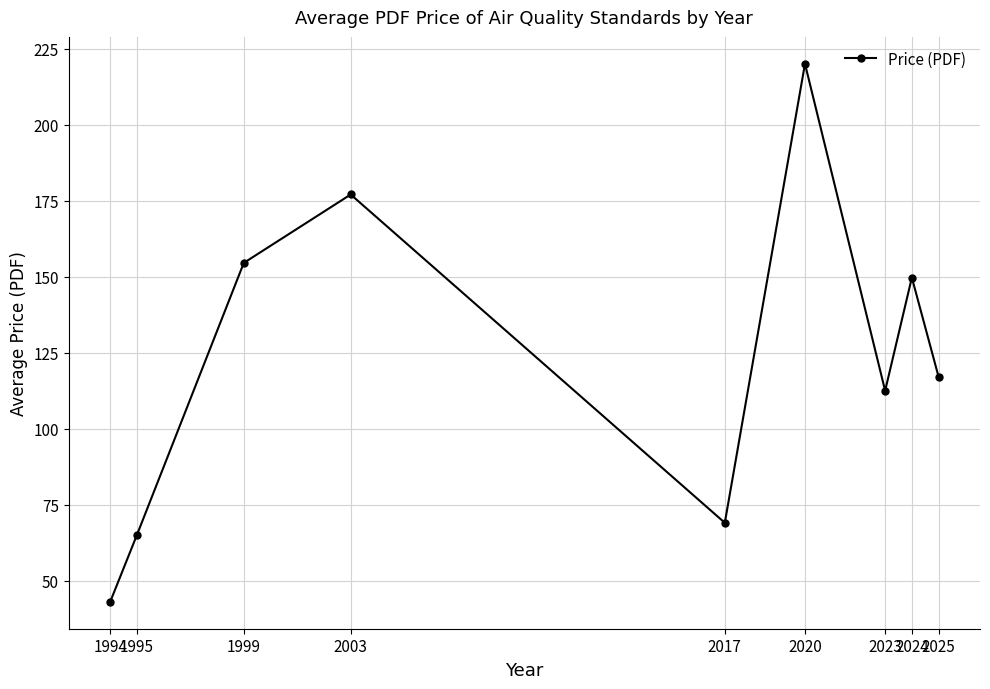

What is the smallest value displayed?

43.0